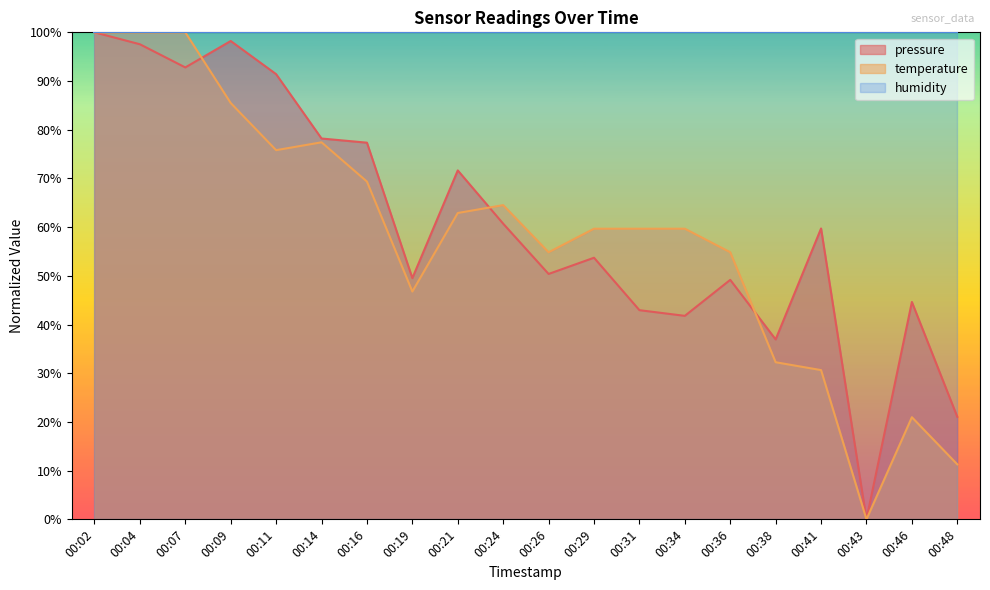

What are all the series names shown in the legend?

pressure, temperature, humidity